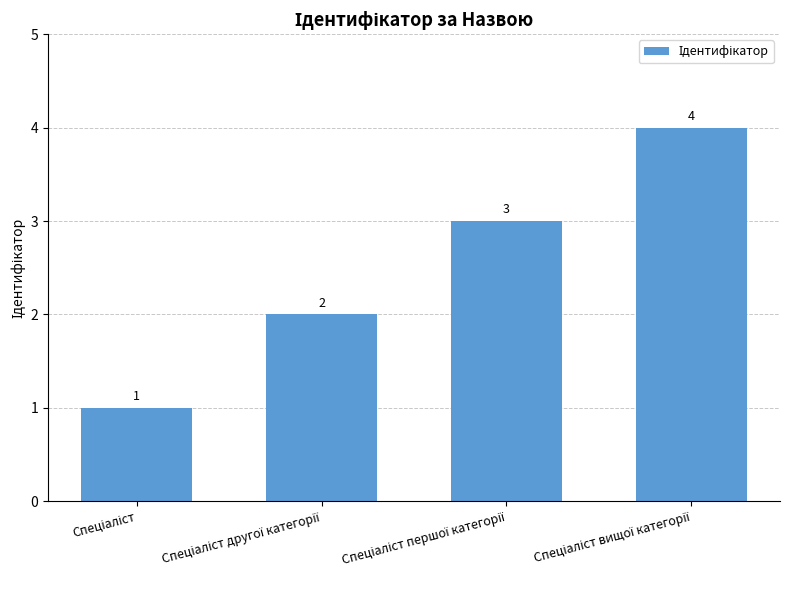

Count the values in the range 2 to 4.

3